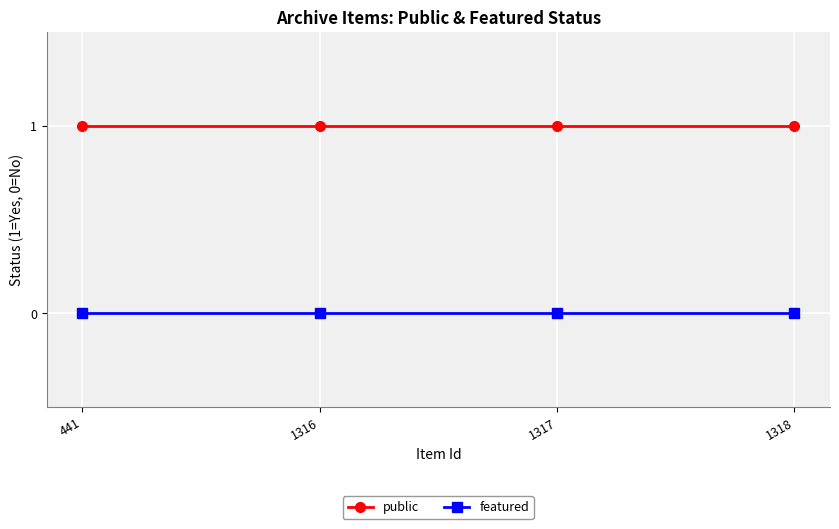

Reading left to right, transcribe all the data shown in this chart.

public: 1	1	1	1
featured: 0	0	0	0